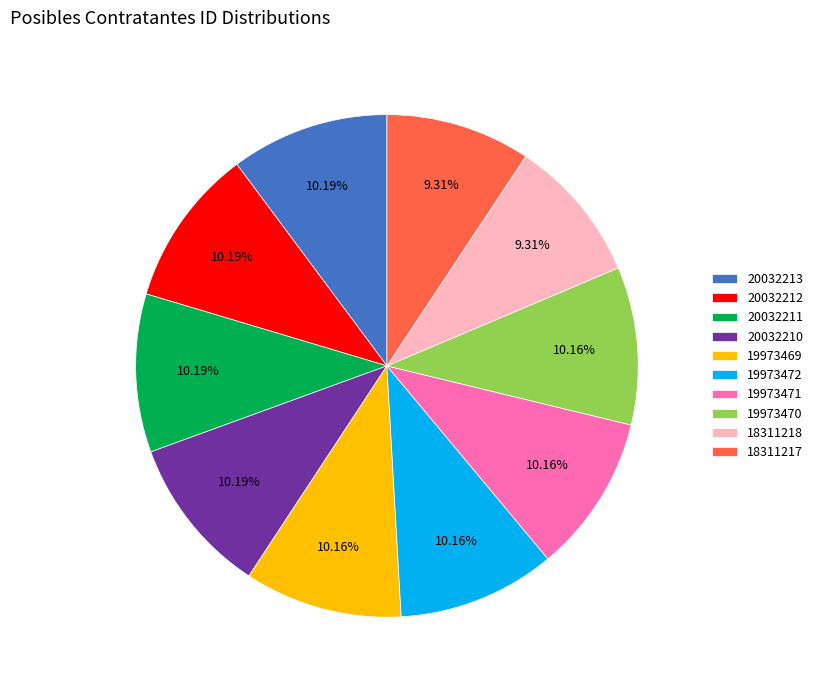

How many segments does this pie chart have?

10